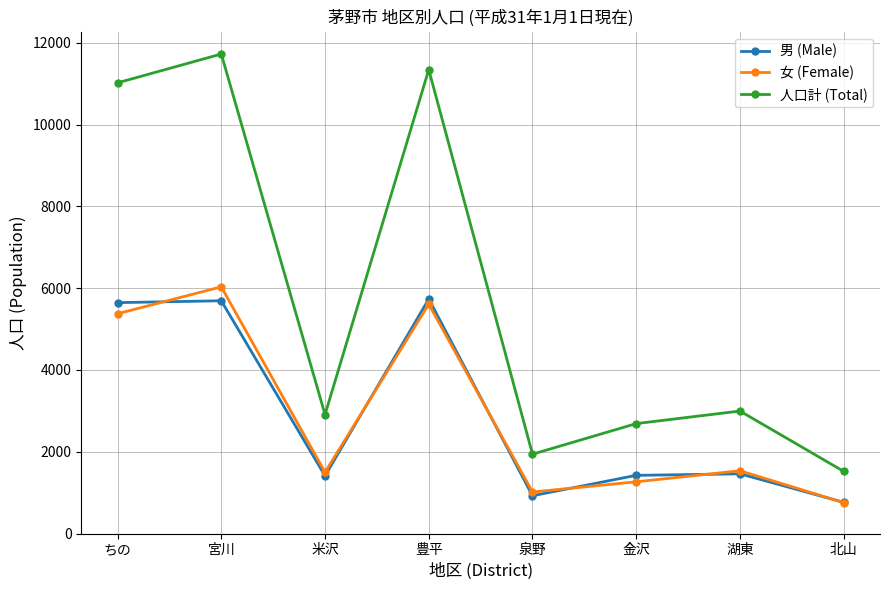

What position from the left is 北山?

8